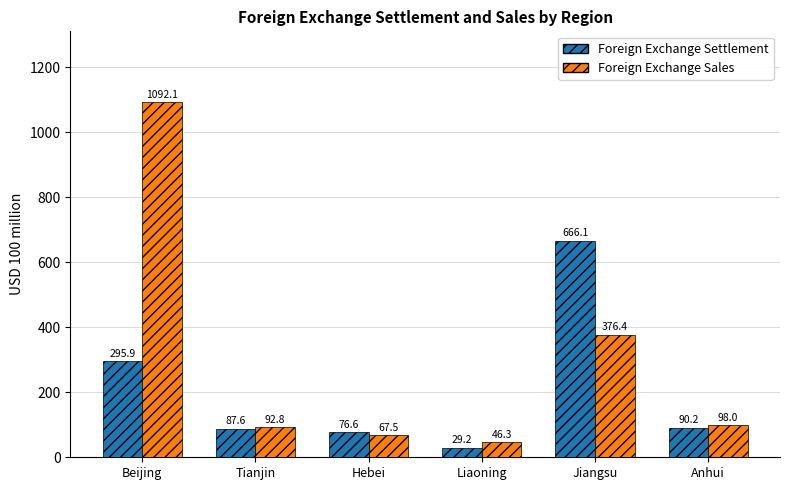

What is the minimum value shown in the chart?

29.2